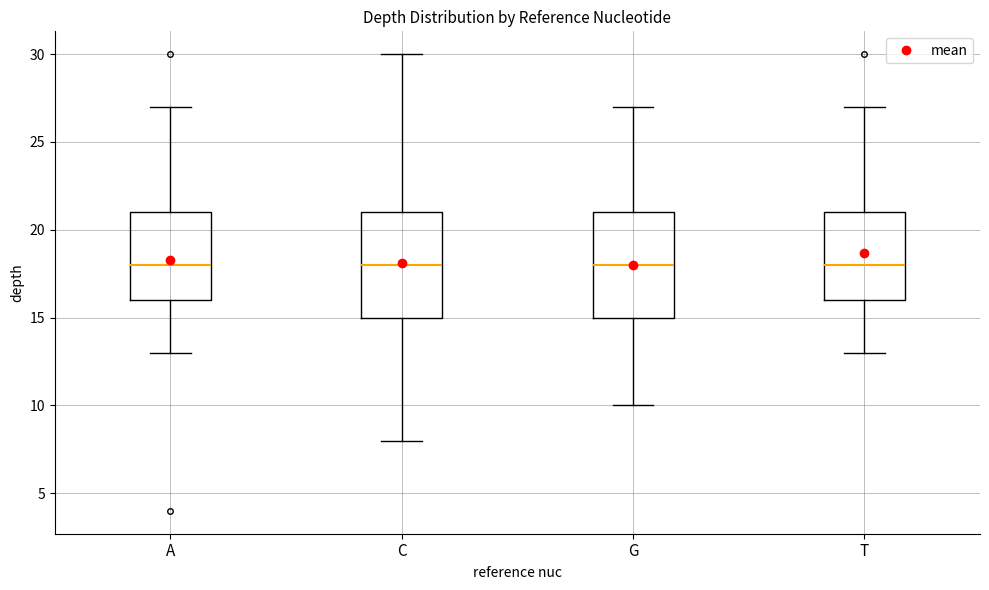

Reading left to right, transcribe this box plot: for each box, give where its median line is, the range the box spans, and where its two whiskers end, as read against the y-axis. The values are not printed on the chart, so give them approximately, as read against the axis.

A: median 18, box 16 to 21, whiskers 13 to 27
C: median 18, box 15 to 21, whiskers 8 to 30
G: median 18, box 15 to 21, whiskers 10 to 27
T: median 18, box 16 to 21, whiskers 13 to 27